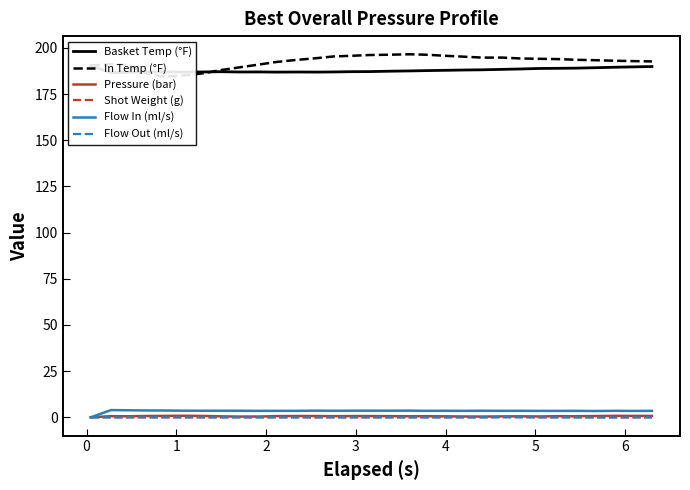

True or false: Flow In (ml/s) and Flow Out (ml/s) intersect in this chart.

False